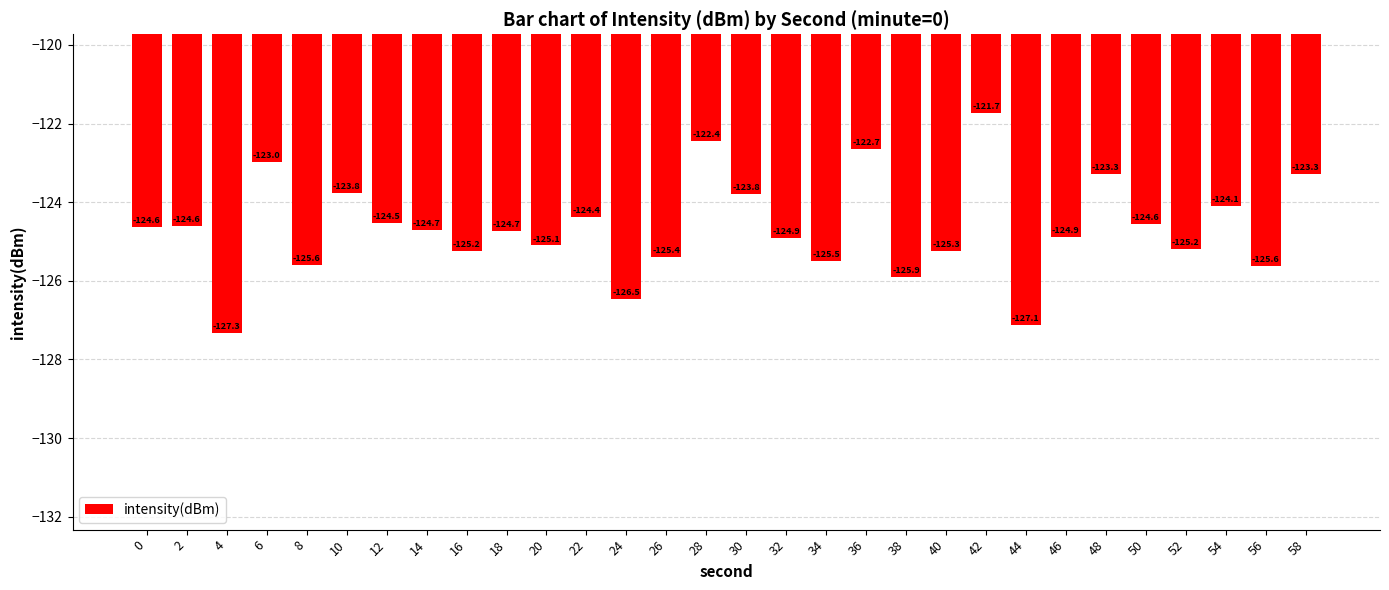

Reading left to right, transcribe all the data shown in this chart.

-124.6	-124.6	-127.3	-123.0	-125.6	-123.8	-124.5	-124.7	-125.2	-124.7	-125.1	-124.4	-126.5	-125.4	-122.4	-123.8	-124.9	-125.5	-122.7	-125.9	-125.3	-121.7	-127.1	-124.9	-123.3	-124.6	-125.2	-124.1	-125.6	-123.3